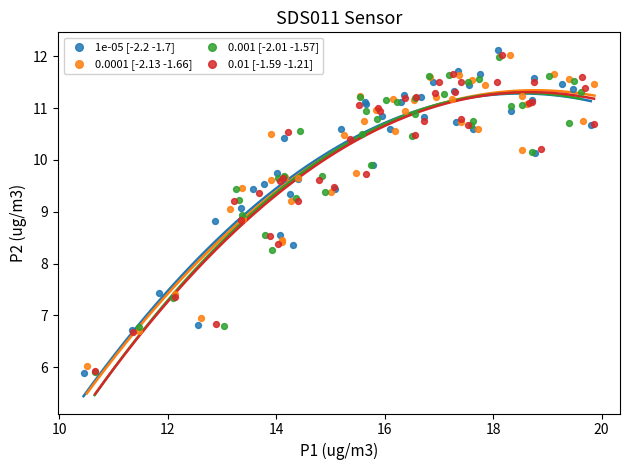

Which series has the largest Y range (max minus min)?

1e-05 [-2.2 -1.7]